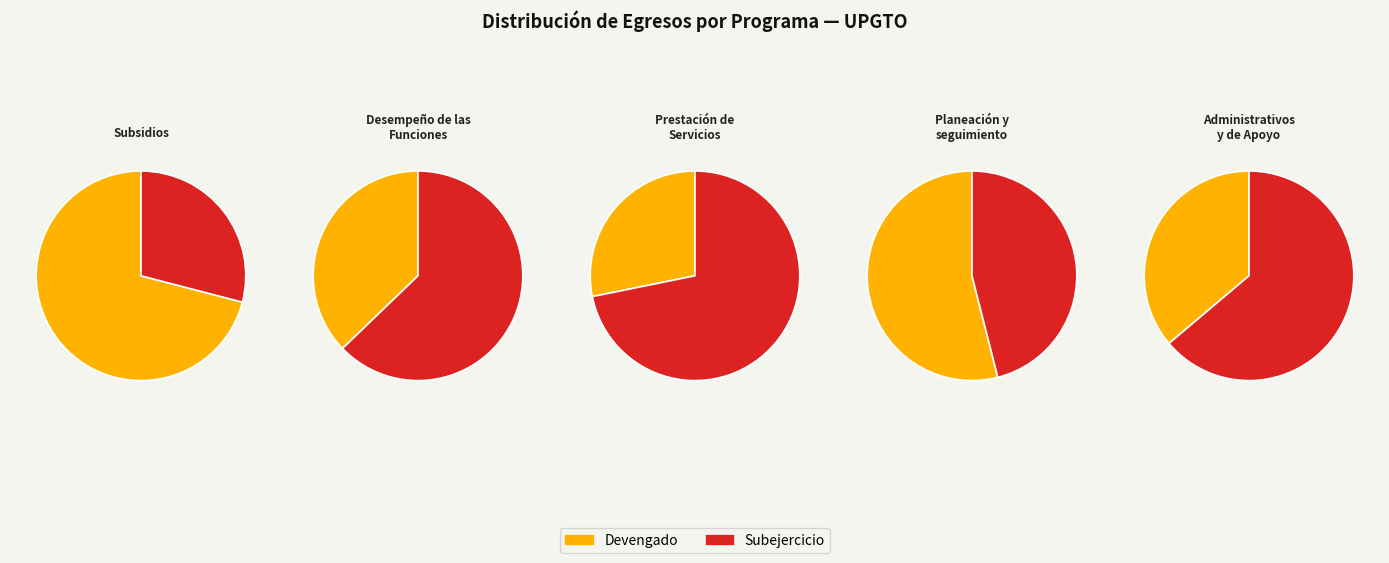

Which category has the smallest portion of the pie?

Subsidios